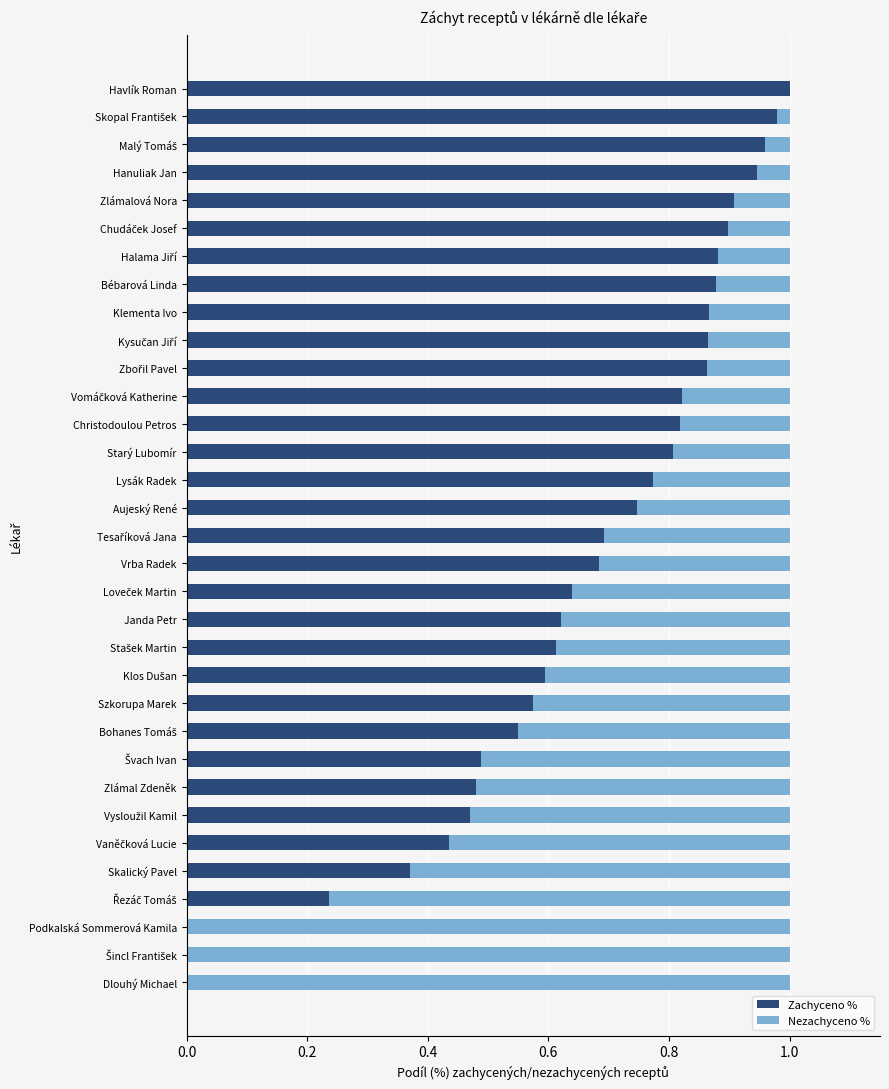

The Zachyceno % series shows 0.5 at Skalický Pavel. True or false?

False